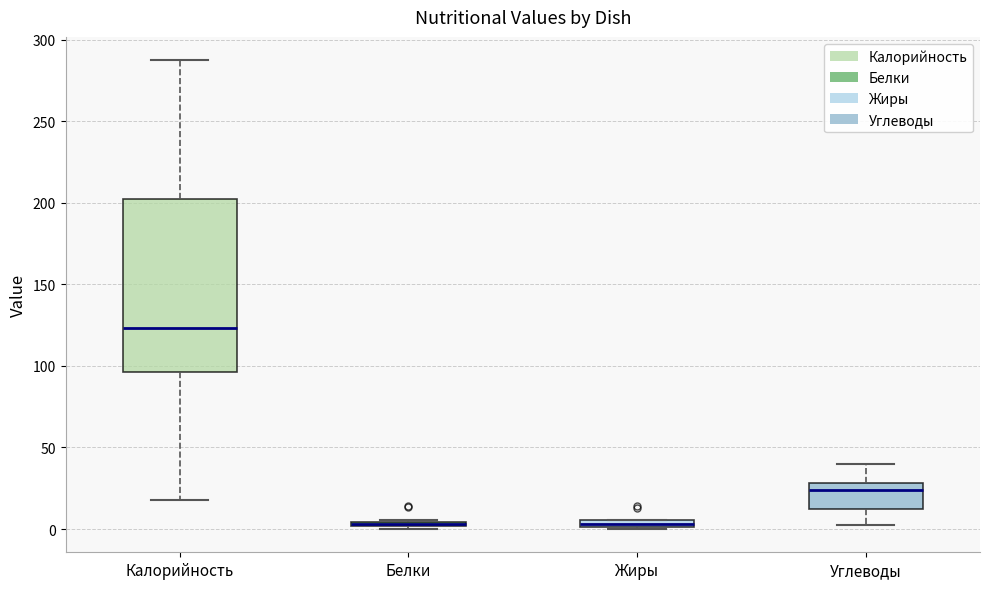

Comparing the boxes themselves (not the whiskers), which one is the tallest?

Калорийность